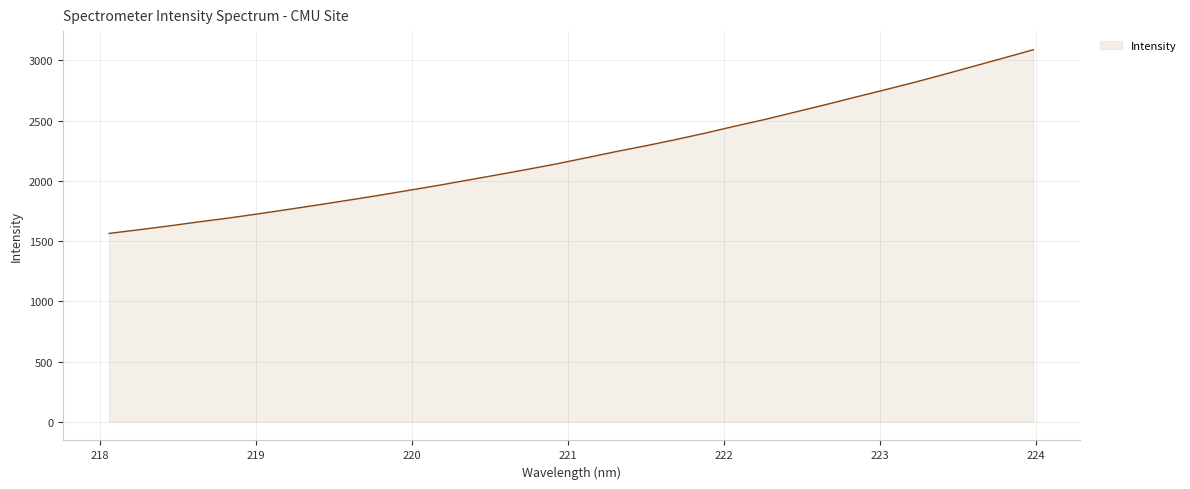

What is the difference between the second highest and second lowest values?

1425.1